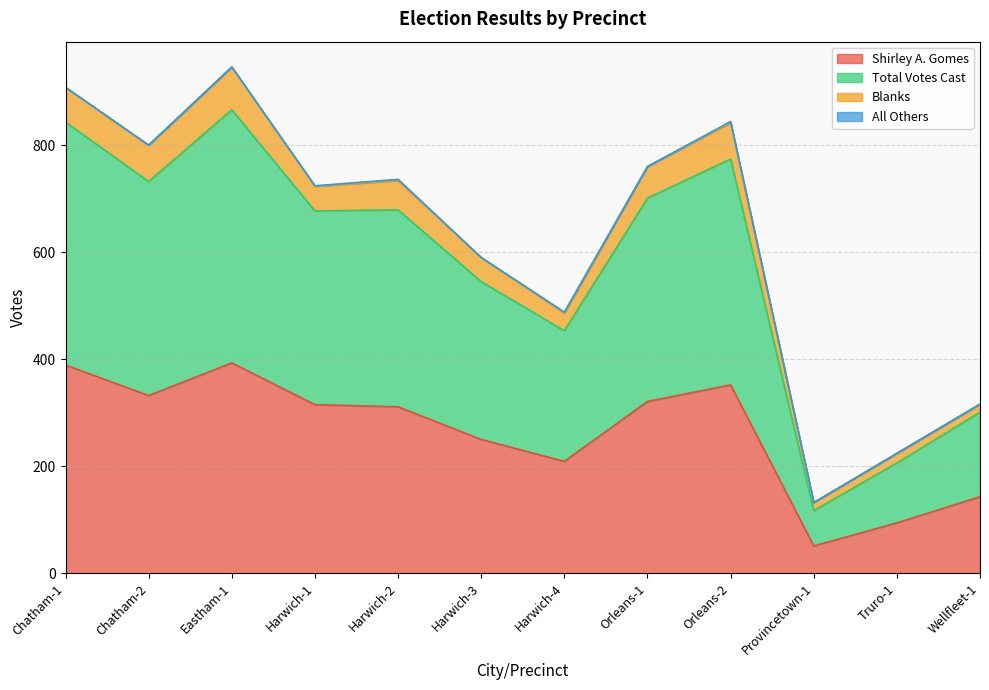

Where is the first local minimum for Shirley A. Gomes?

Chatham-2